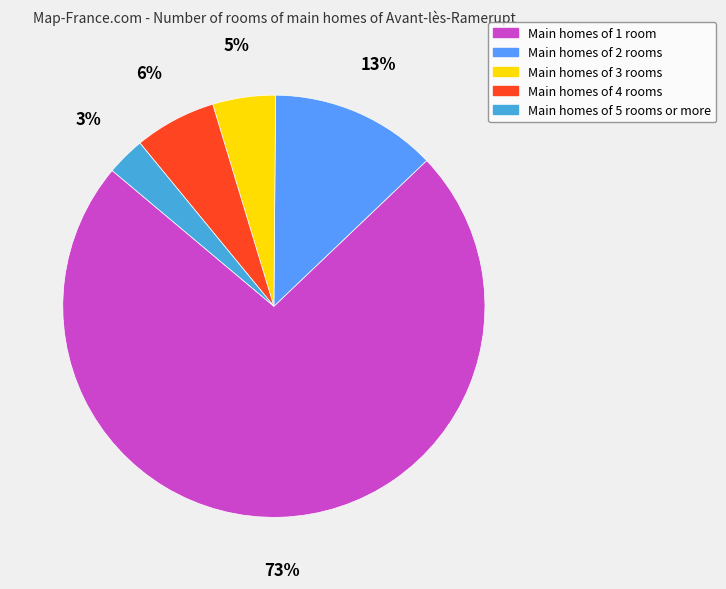

To the nearest percent, what is the difference between the largest and smallest slice percentages?

70%